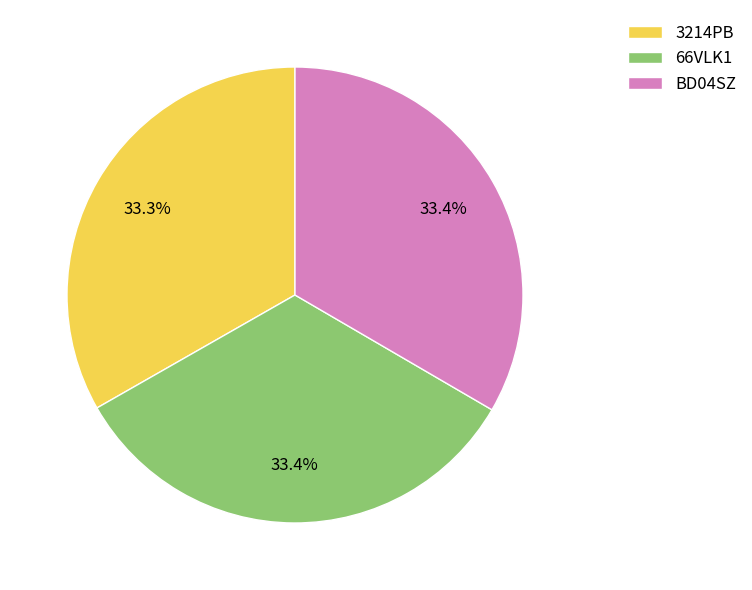

To the nearest percent, what is the average slice percentage?

33%